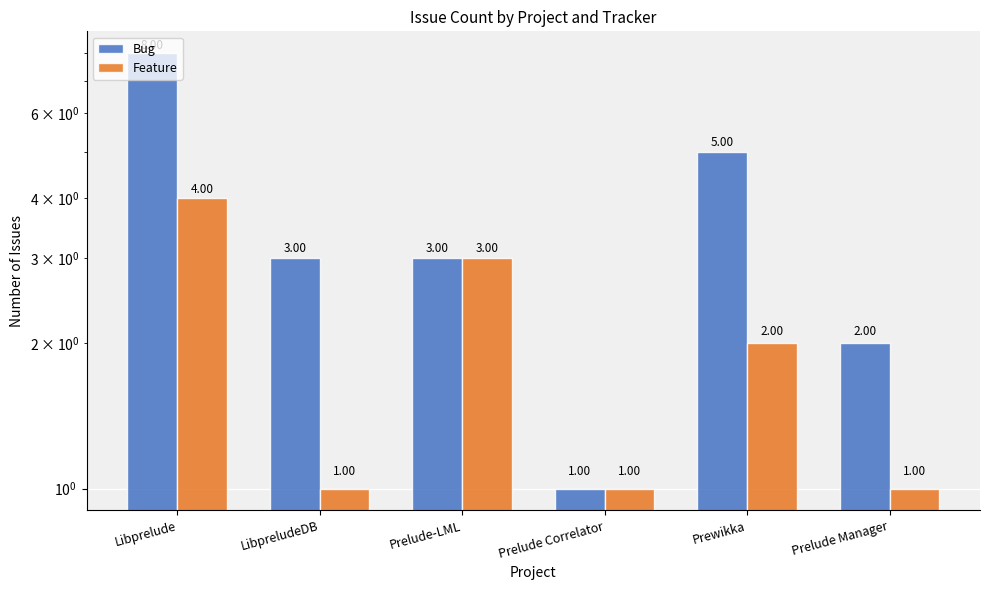

How many bars are there in total?

12